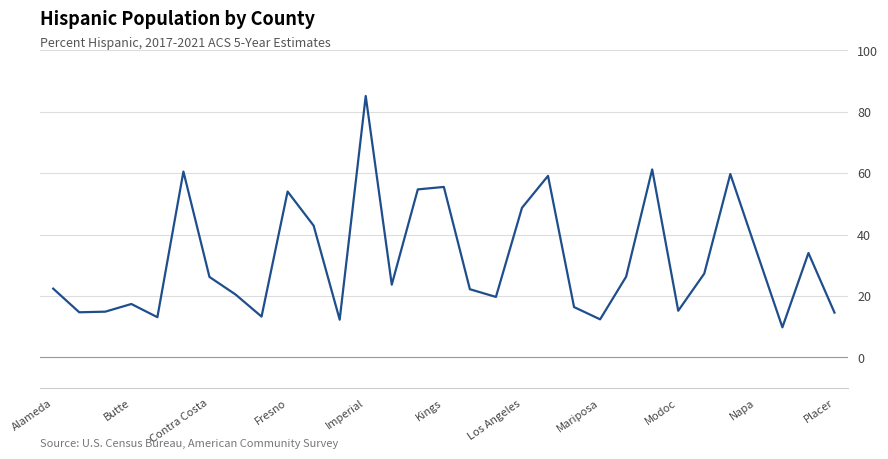

What is the maximum value shown in the chart?

85.1